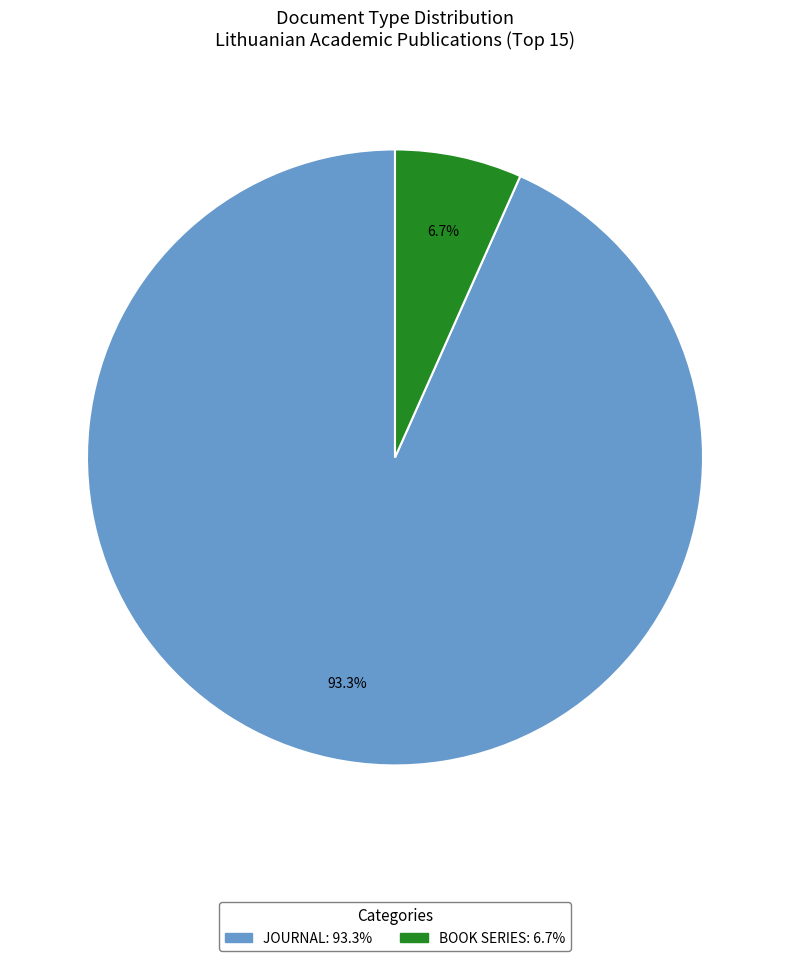

What is the majority slice?

JOURNAL: 93.3%